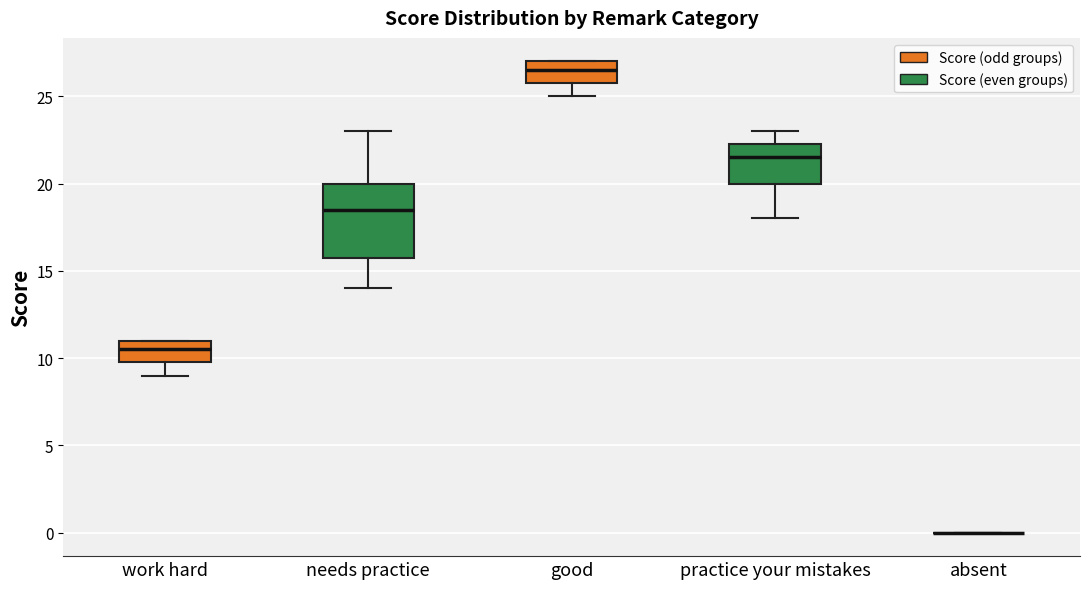

Reading left to right, transcribe this box plot: for each box, give where its median line is, the range the box spans, and where its two whiskers end, as read against the y-axis. The values are not printed on the chart, so give them approximately, as read against the axis.

work hard: median 10.5, box 10.0 to 11.0, whiskers 9.0 to 11.0
needs practice: median 18.5, box 16.0 to 20.0, whiskers 14.0 to 23.0
good: median 26.5, box 26.0 to 27.0, whiskers 25.0 to 27.0
practice your mistakes: median 21.5, box 20.0 to 22.5, whiskers 18.0 to 23.0
absent: box collapsed to a line at 0.0, whiskers 0.0 to 0.0